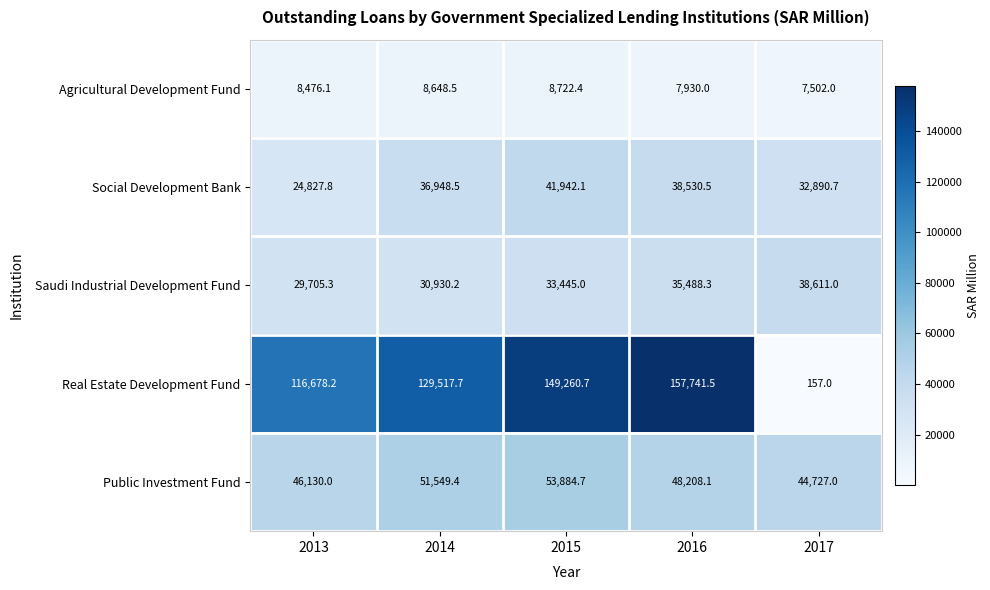

Reading left to right, list all the values displayed in this chart.

Agricultural Development Fund: 8476.1	8648.5	8722.4	7930.0	7502.0
Social Development Bank: 24827.8	36948.5	41942.1	38530.5	32890.7
Saudi Industrial Development Fund: 29705.3	30930.2	33445.0	35488.3	38611.0
Real Estate Development Fund: 116678.2	129517.7	149260.7	157741.5	157.0
Public Investment Fund: 46130.0	51549.4	53884.7	48208.1	44727.0